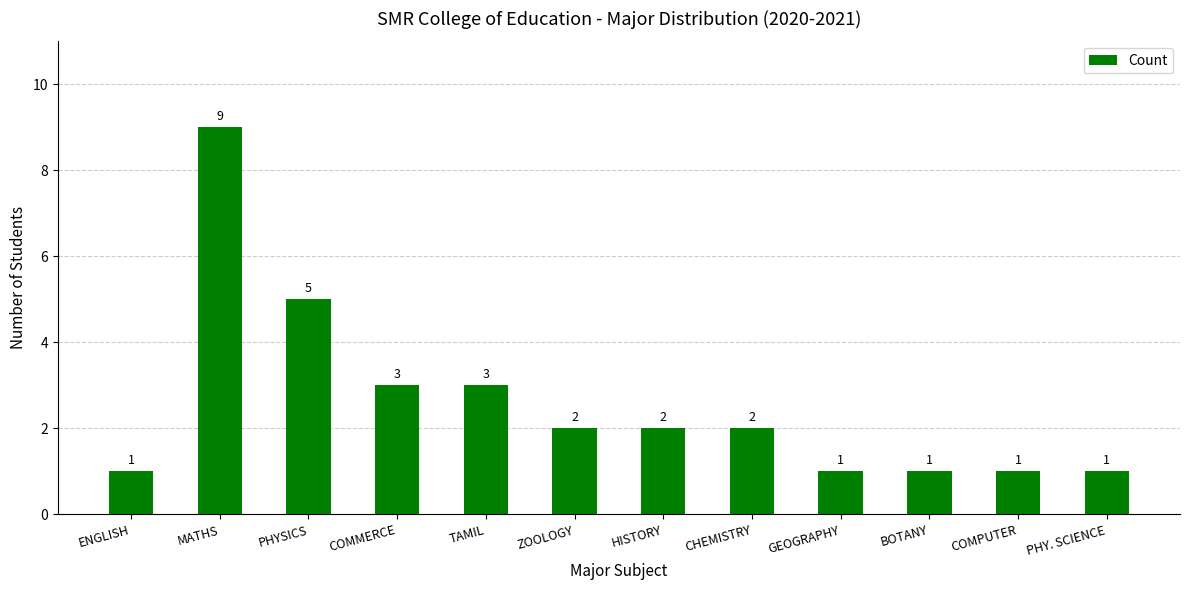

Is it true that the value at GEOGRAPHY is 1?

True